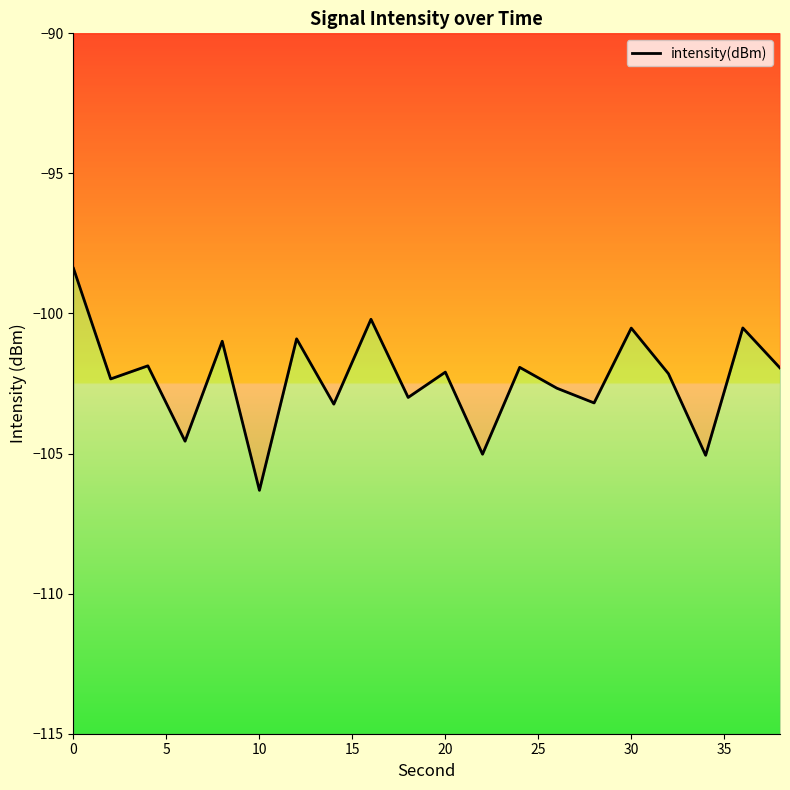

Is it true that the value at 10 is -70.7?

False